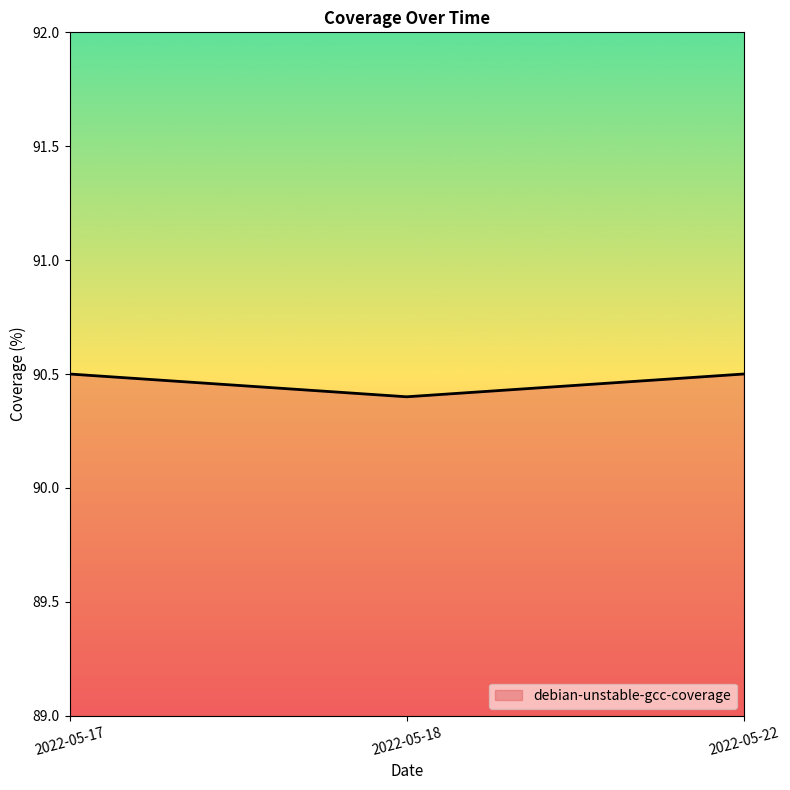

At which category does the chart reach its minimum across all series?

2022-05-18